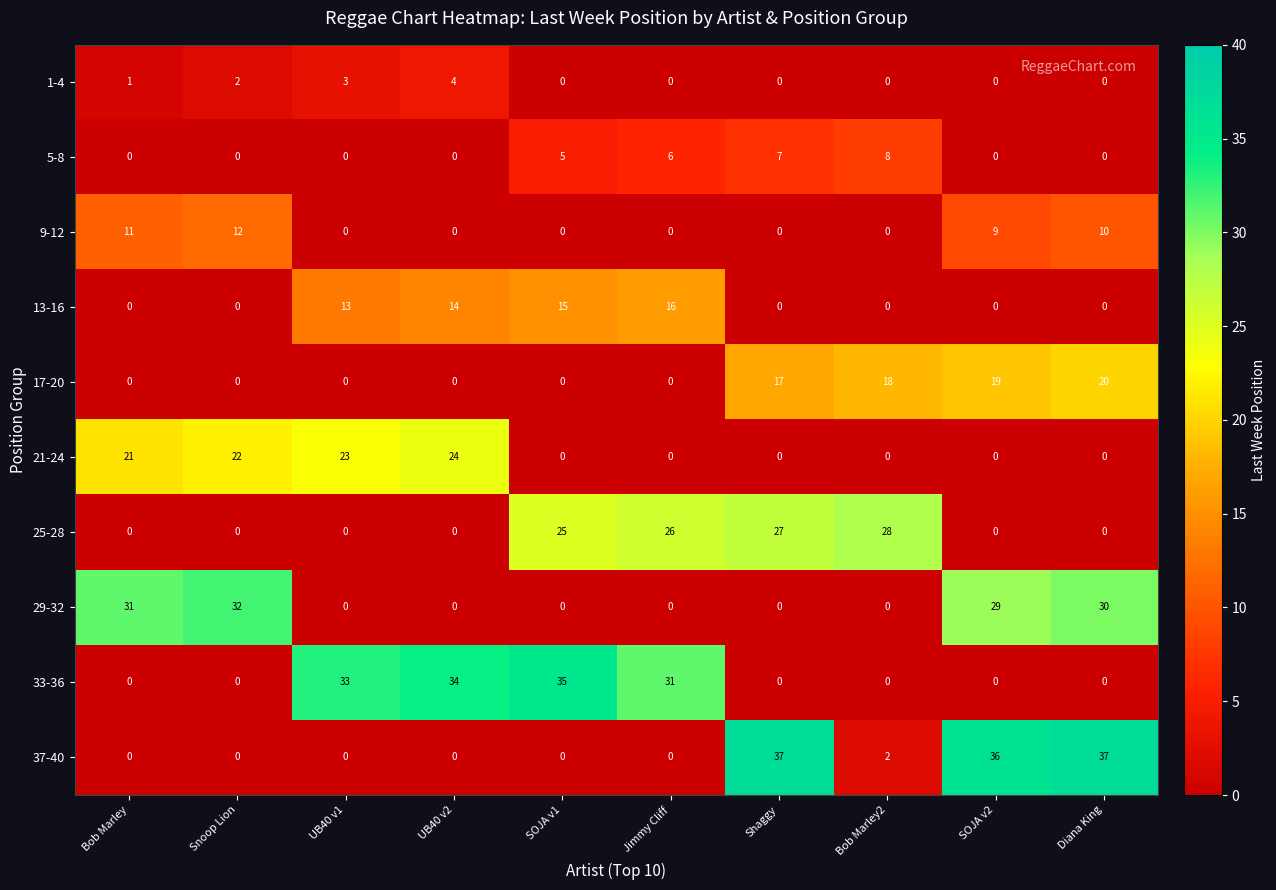

True or false: 37-40 has a value of -19 at Jimmy Cliff.

False